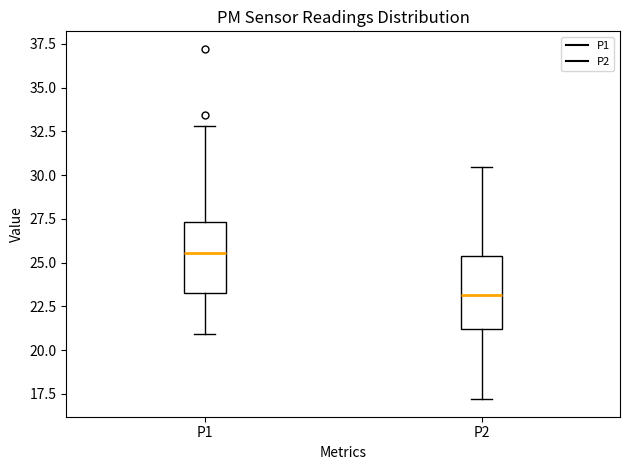

Reading left to right, transcribe this box plot: for each box, give where its median line is, the range the box spans, and where its two whiskers end, as read against the y-axis. The values are not printed on the chart, so give them approximately, as read against the axis.

P1: median 25.5, box 23.5 to 27.5, whiskers 21.0 to 33.0
P2: median 23.0, box 21.0 to 25.5, whiskers 17.0 to 30.5